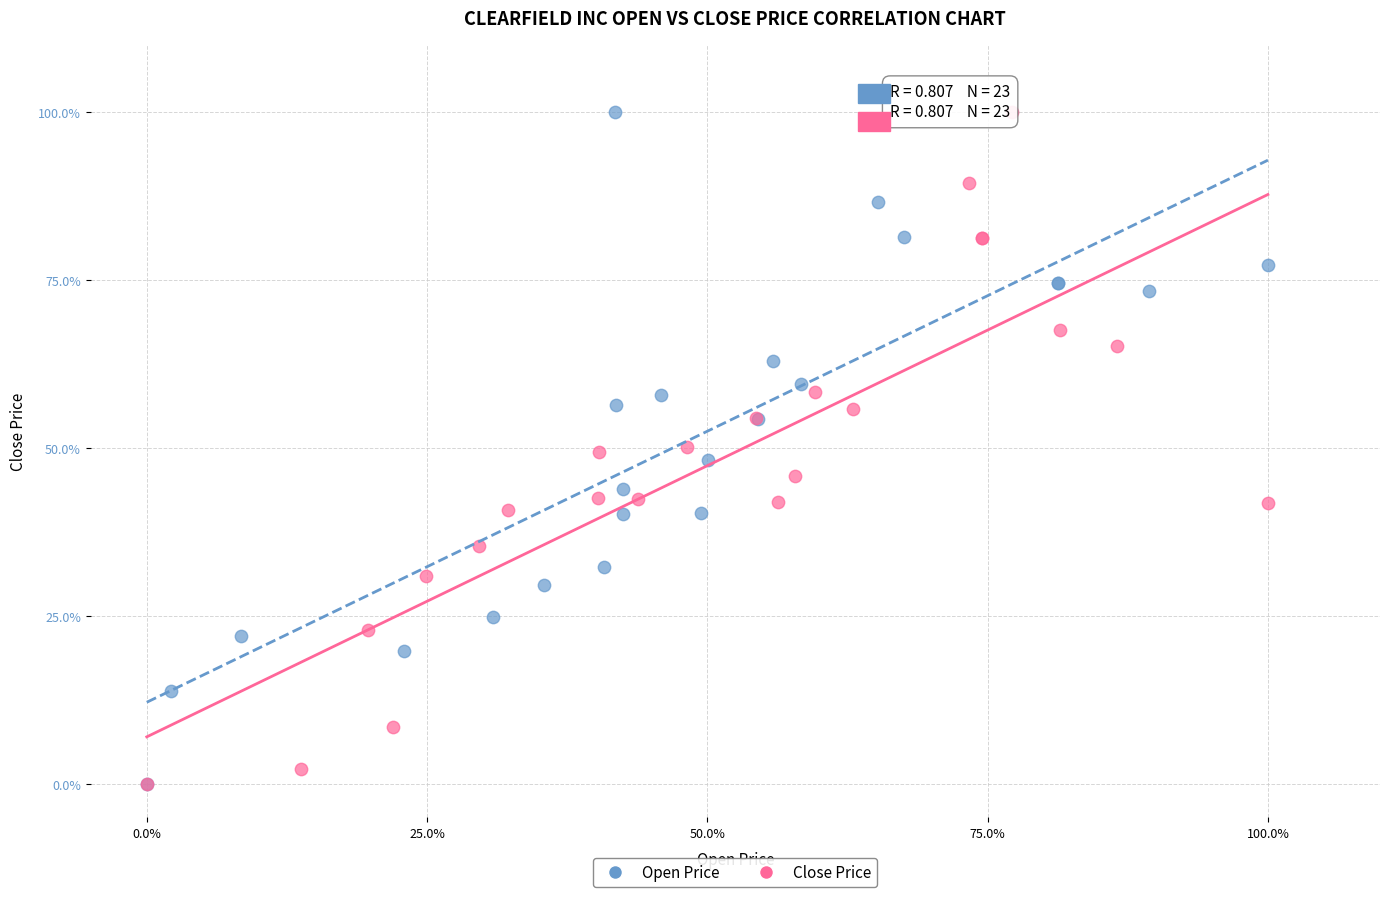

What are all the series names shown in the legend?

Open Price, Close Price